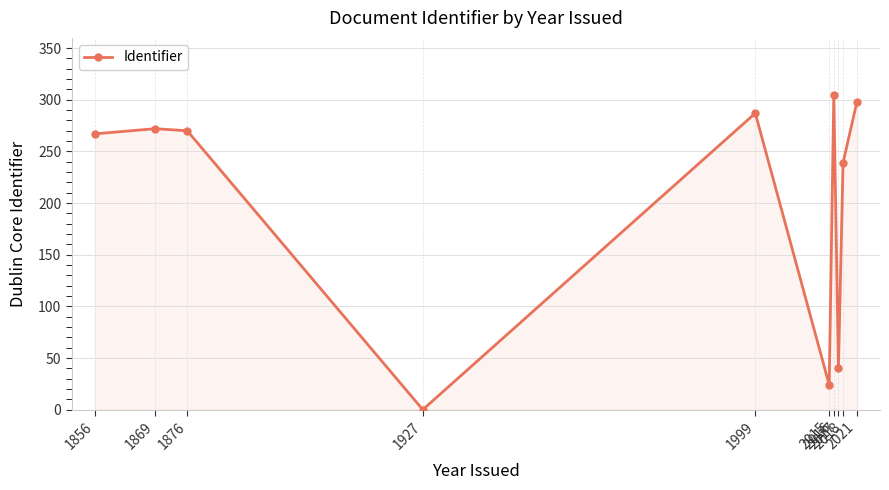

True or false: the data shows 270 at 1876.

True